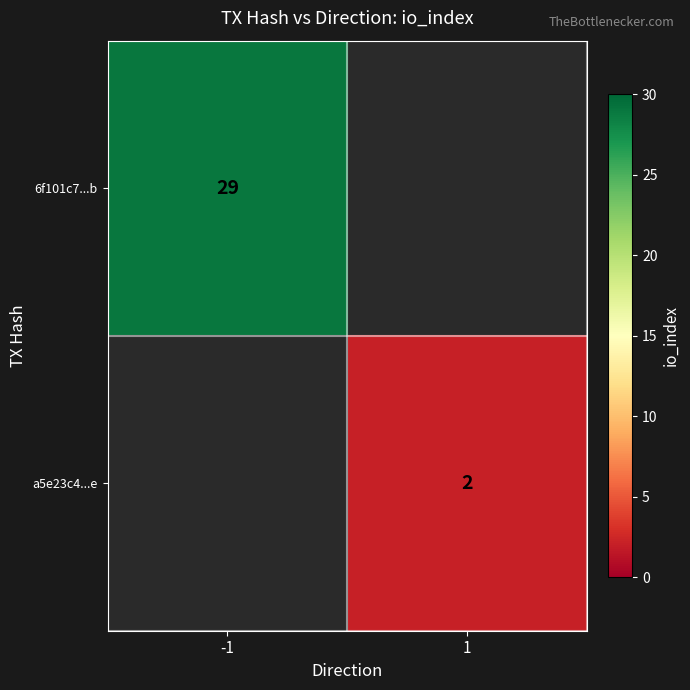

The a5e23c4...e series shows 1 at 1. True or false?

False